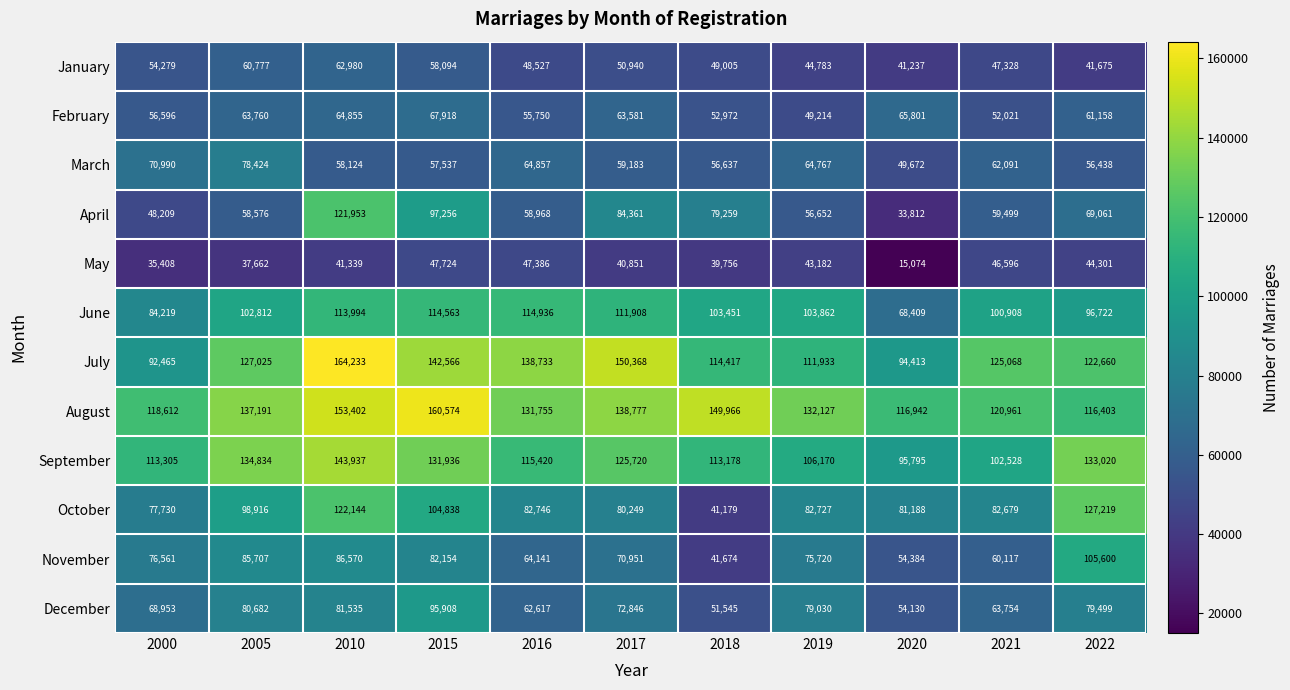

Which category has the highest value in the September series?

2010